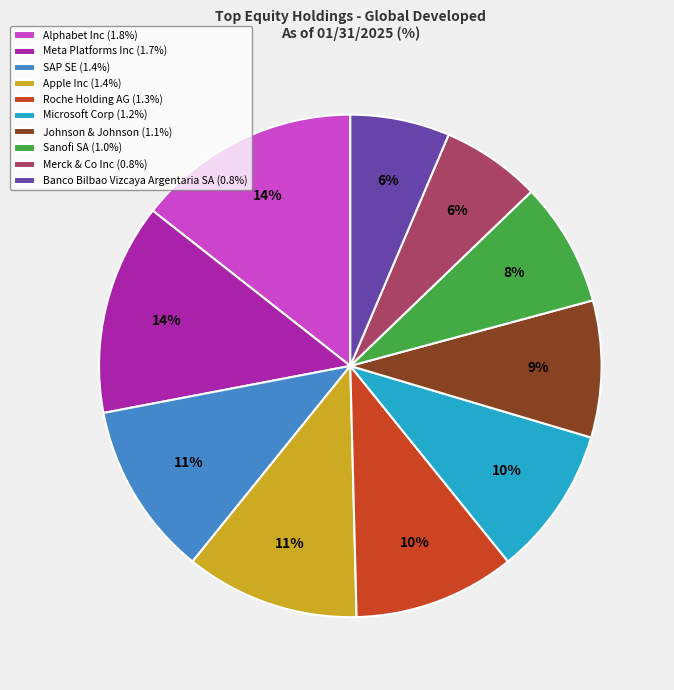

Does SAP SE account for over 50% of the chart?

No